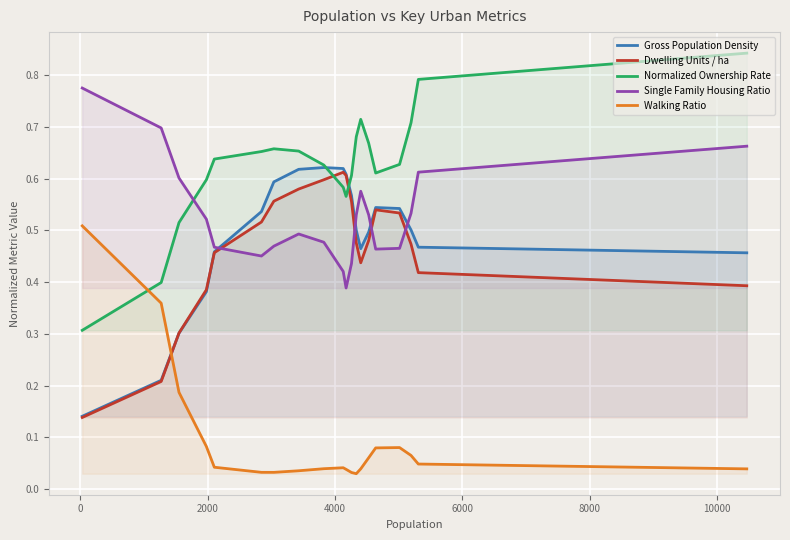

In Single Family Housing Ratio, how many points are lower than both neighbors (excluding endpoints)?

3